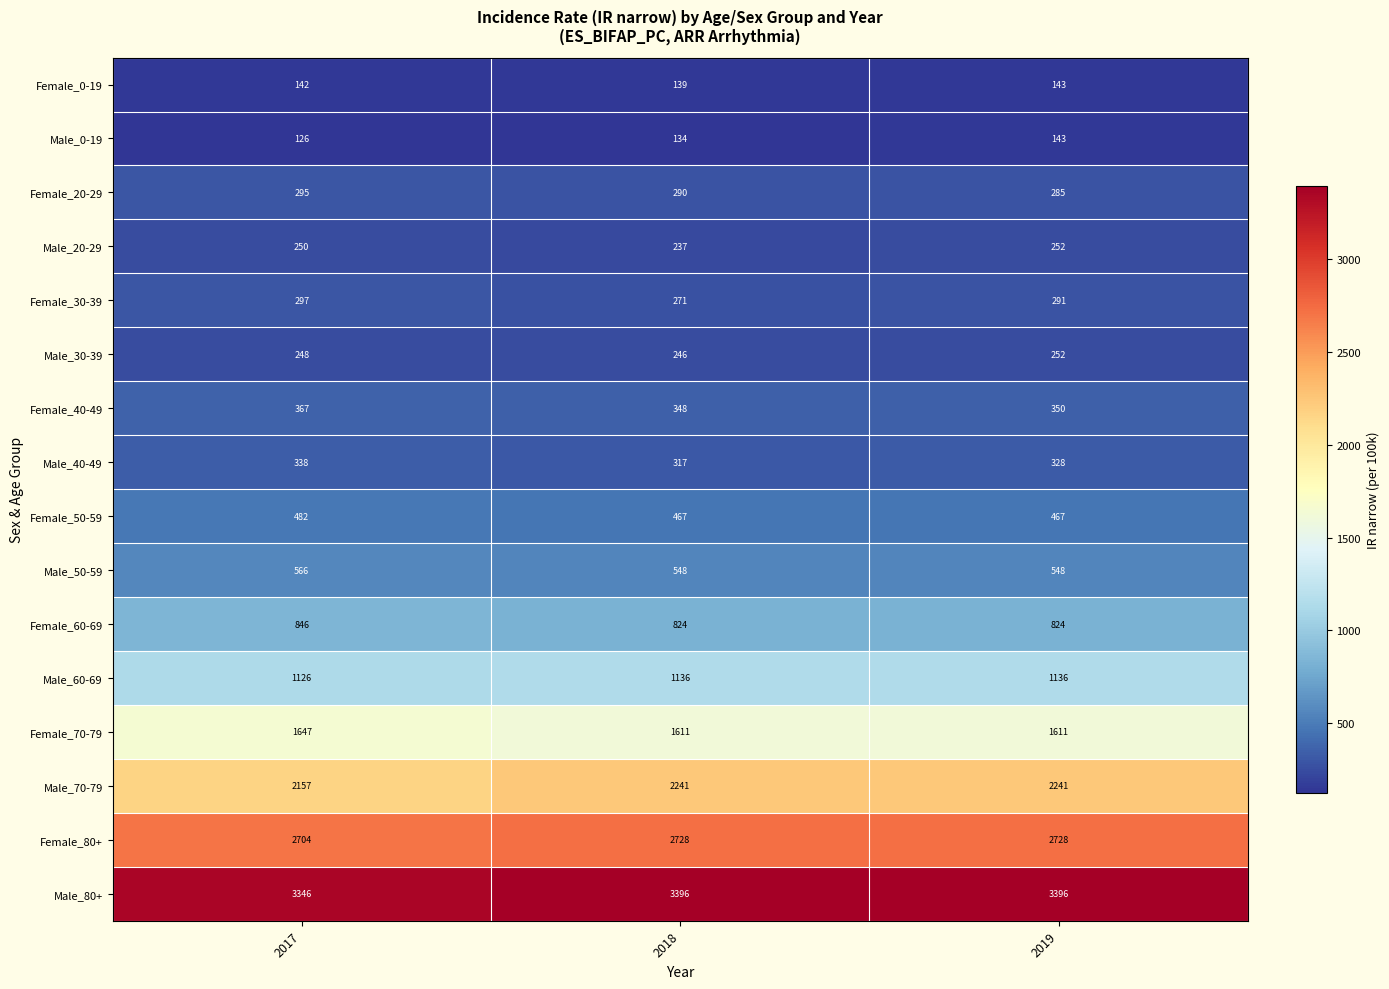

How many categories are shown in the chart?

3